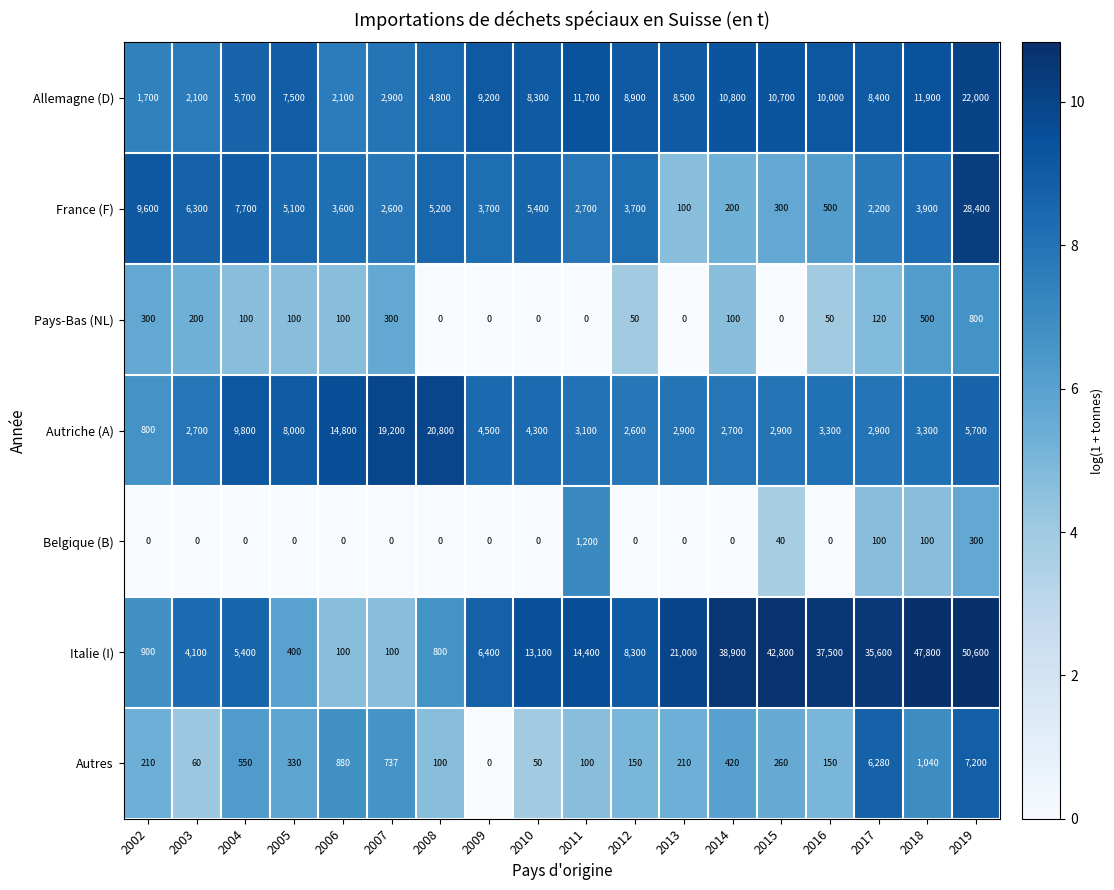

How many data points does each series have?

18